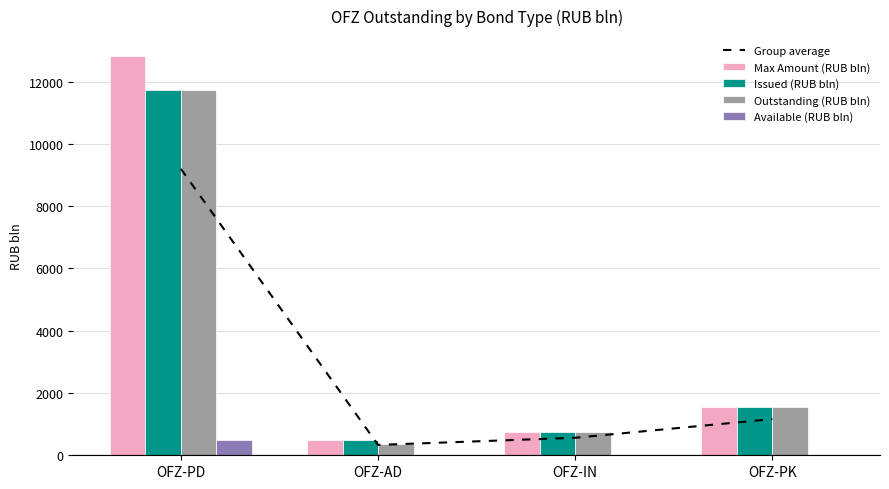

What is the sum of all Issued (RUB bln) values?

14526.1